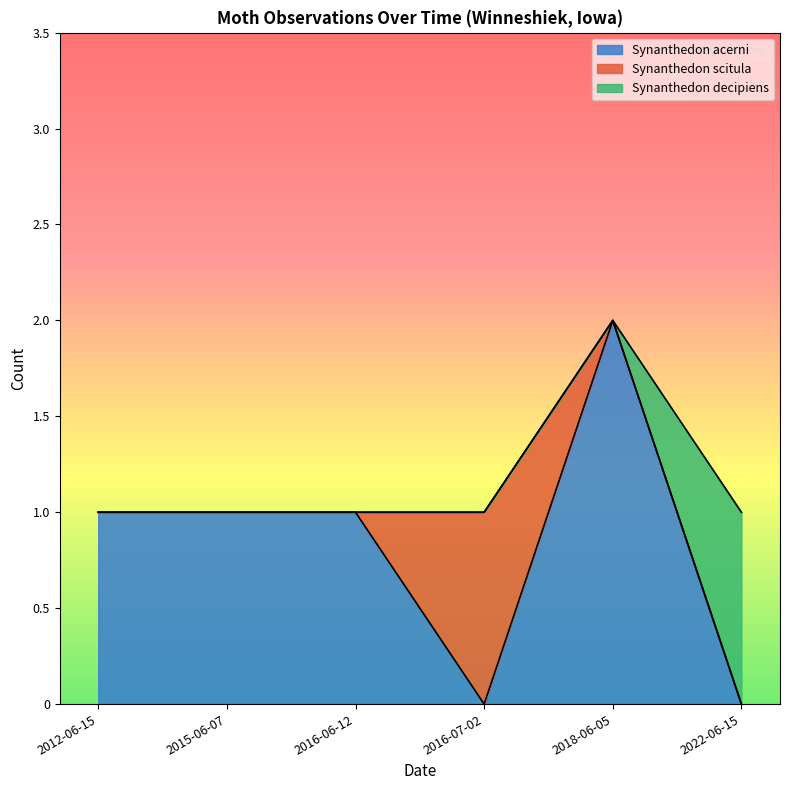

True or false: Synanthedon scitula has a value of 0 at 2022-06-15.

True